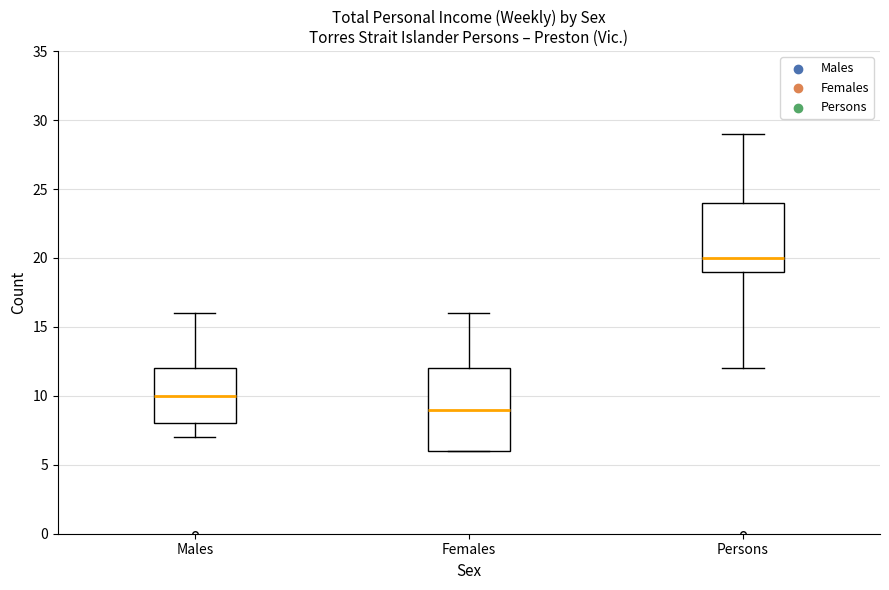

Reading left to right, transcribe this box plot: for each box, give where its median line is, the range the box spans, and where its two whiskers end, as read against the y-axis. The values are not printed on the chart, so give them approximately, as read against the axis.

Males: median 10, box 8 to 12, whiskers 7 to 16
Females: median 9, box 6 to 12, whiskers 6 to 16
Persons: median 20, box 19 to 24, whiskers 12 to 29